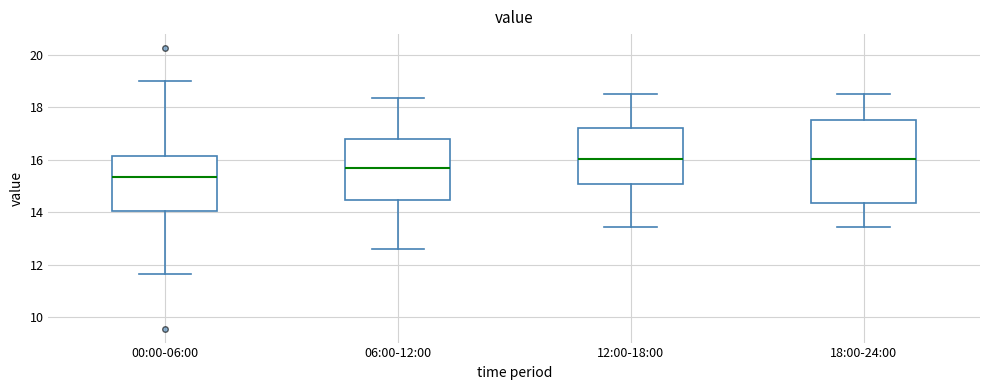

Reading left to right, read every box against the y-axis: the position of its median line, the range the box covers, and the ends of its whiskers. The values are not printed on the chart, so give them approximately, as read against the axis.

00:00-06:00: median 15.4, box 14.0 to 16.2, whiskers 11.6 to 19.0
06:00-12:00: median 15.6, box 14.4 to 16.8, whiskers 12.6 to 18.4
12:00-18:00: median 16.0, box 15.0 to 17.2, whiskers 13.4 to 18.6
18:00-24:00: median 16.0, box 14.4 to 17.6, whiskers 13.4 to 18.6